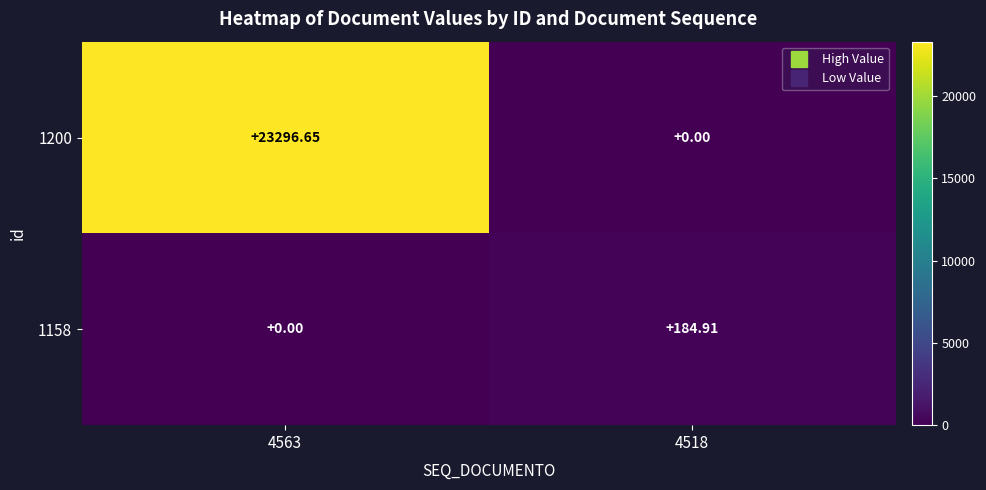

How many data points in 1200 are above 23296?

1